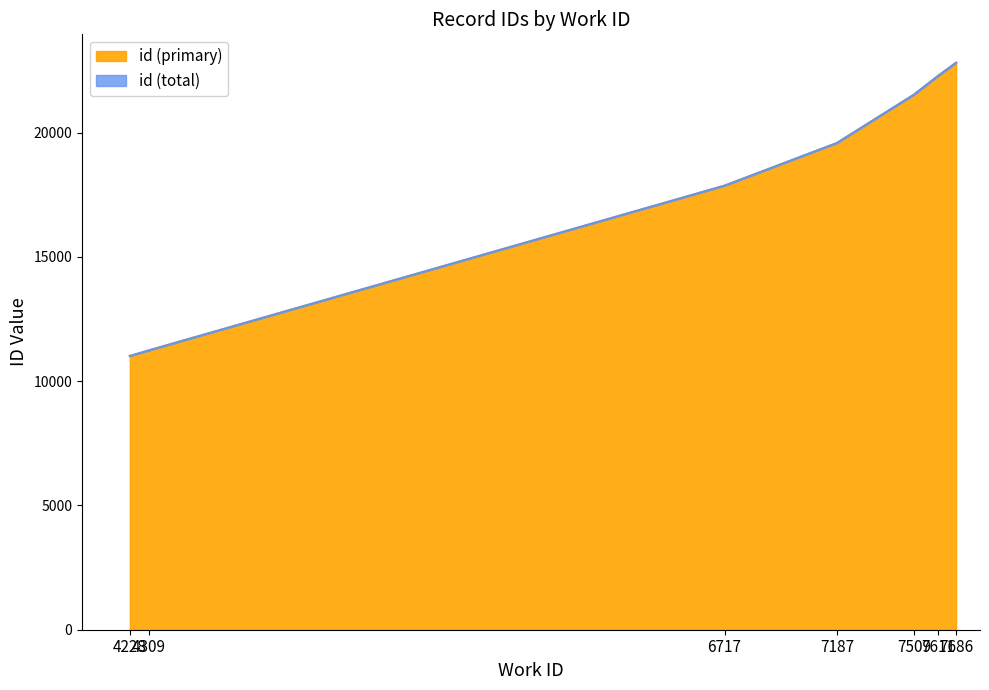

Reading left to right, what are all the values shown in this chart?

id (primary): 11012	11242	17866	19580	21524	22286	22813
id (total): 11012	11242	17866	19582	21525	22286	22813